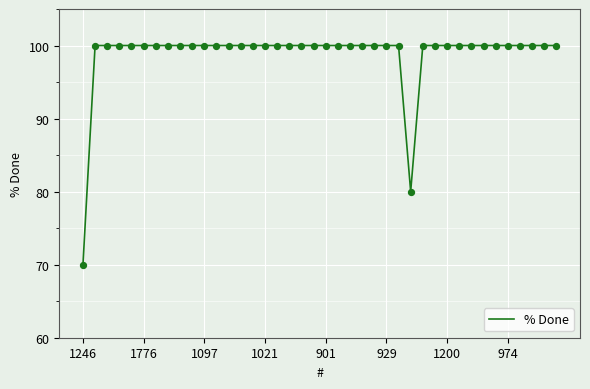

What is the difference between the maximum and minimum values?

30